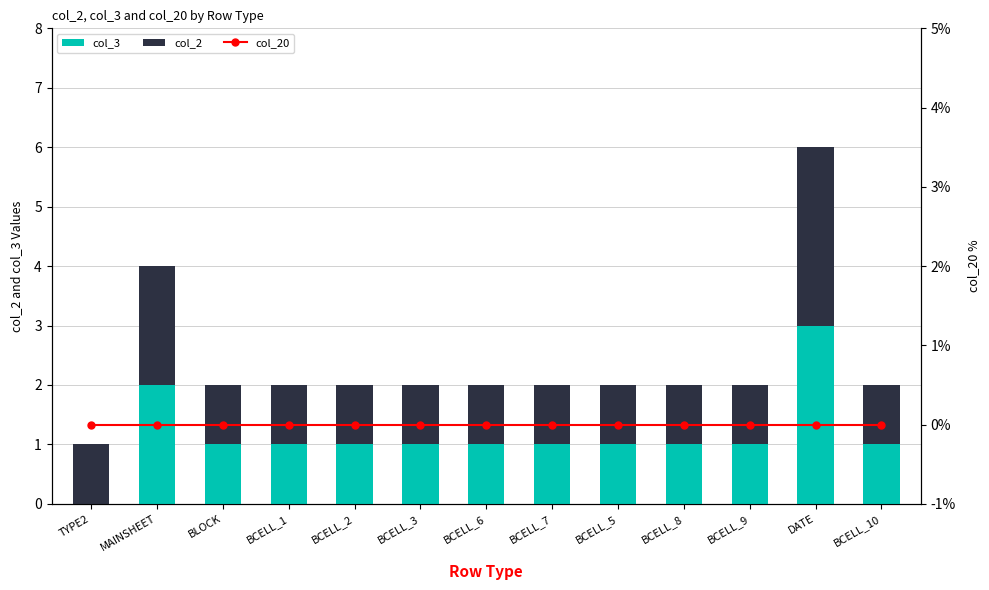

What value does the col_3 series have at BCELL_7?

1